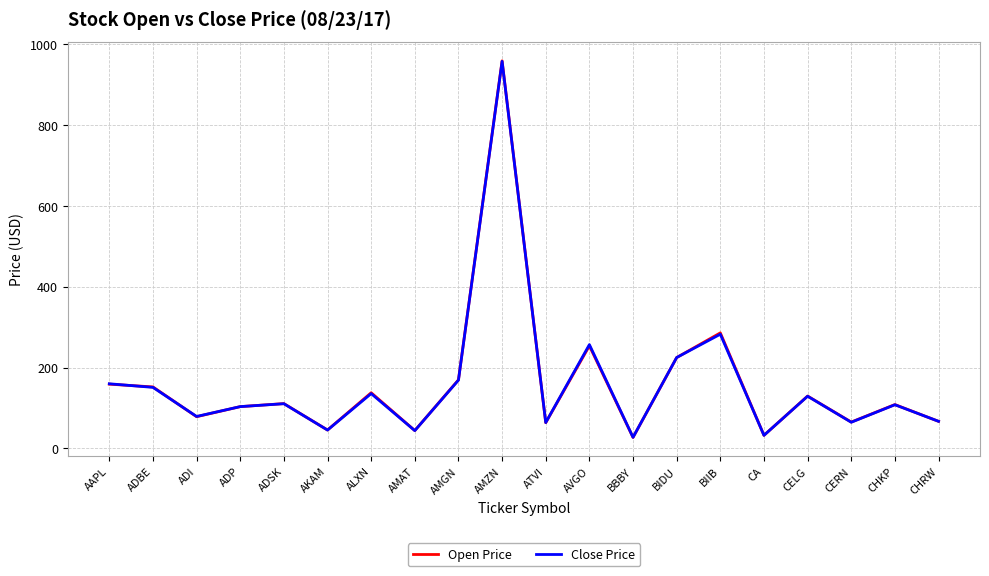

Is it true that Close Price equals 1619.1 at AMZN?

False